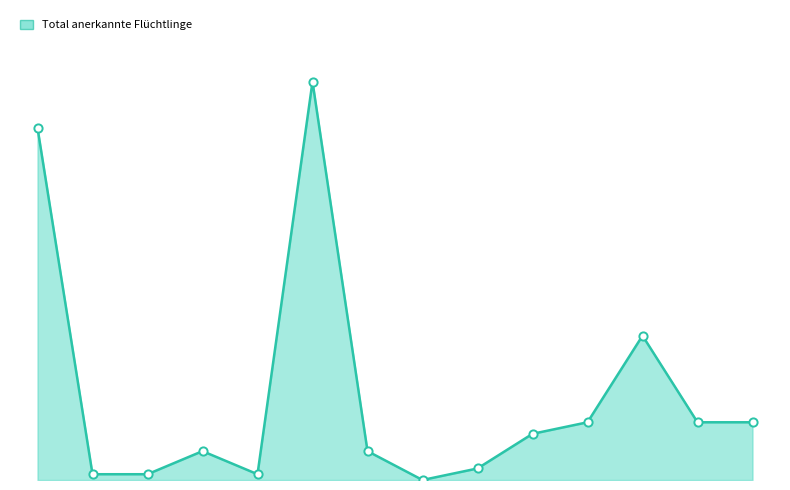

Is the value of Total (col_2) line at 5 greater than the value of Total (col_2) points at 12?

Yes